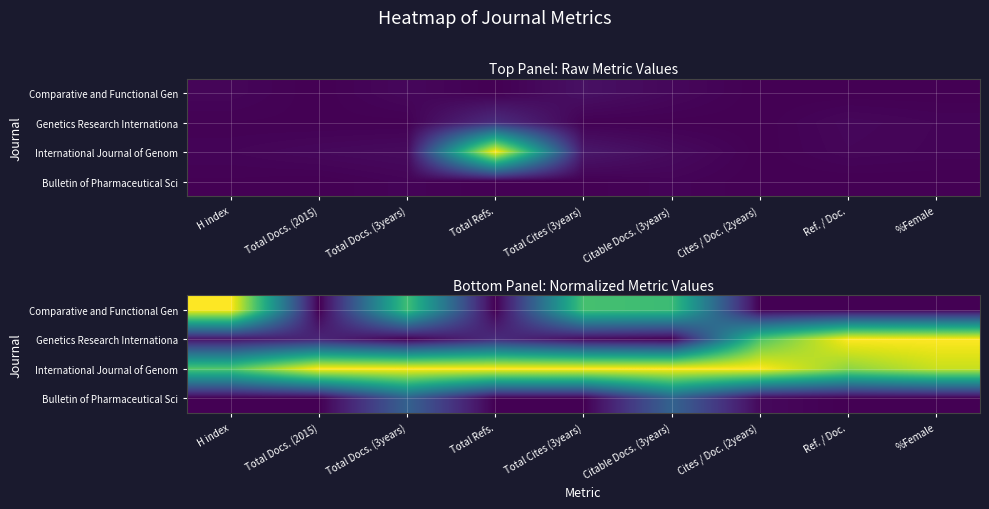

The value of Bulletin of Pharmaceutical Sci at Total Refs. is 0.2. True or false?

False